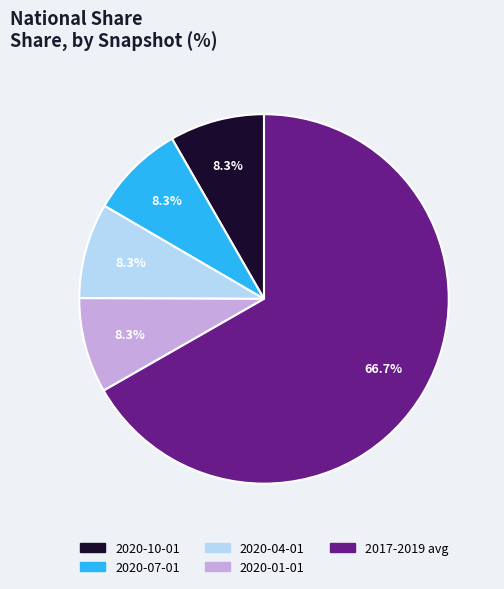

Is there any slice that represents more than half of the pie?

Yes